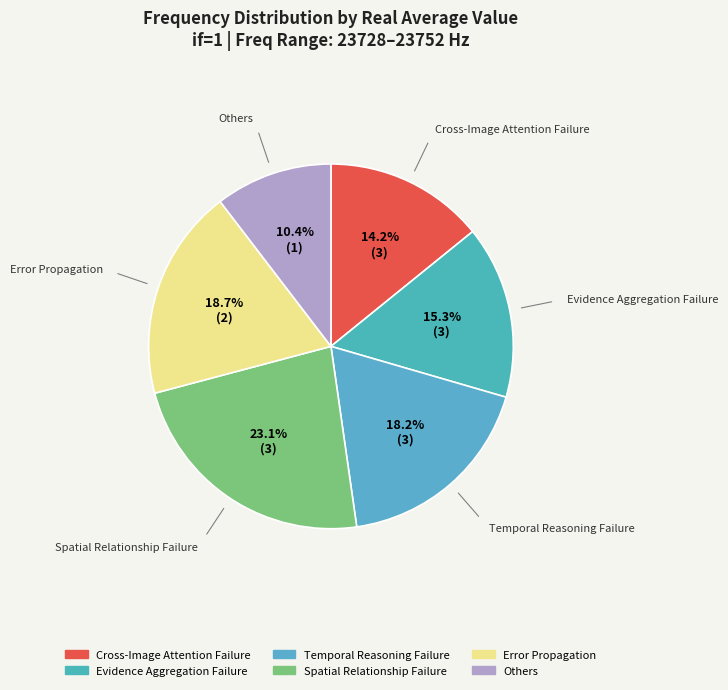

To the nearest percent, what is the difference between the largest and smallest slice percentages?

13%